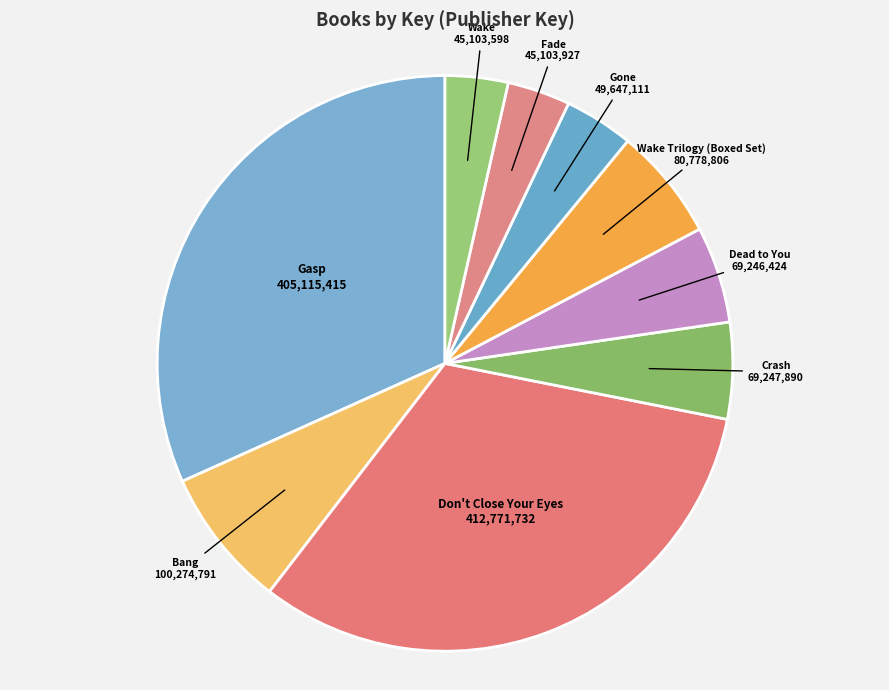

Is there any slice that represents more than half of the pie?

No